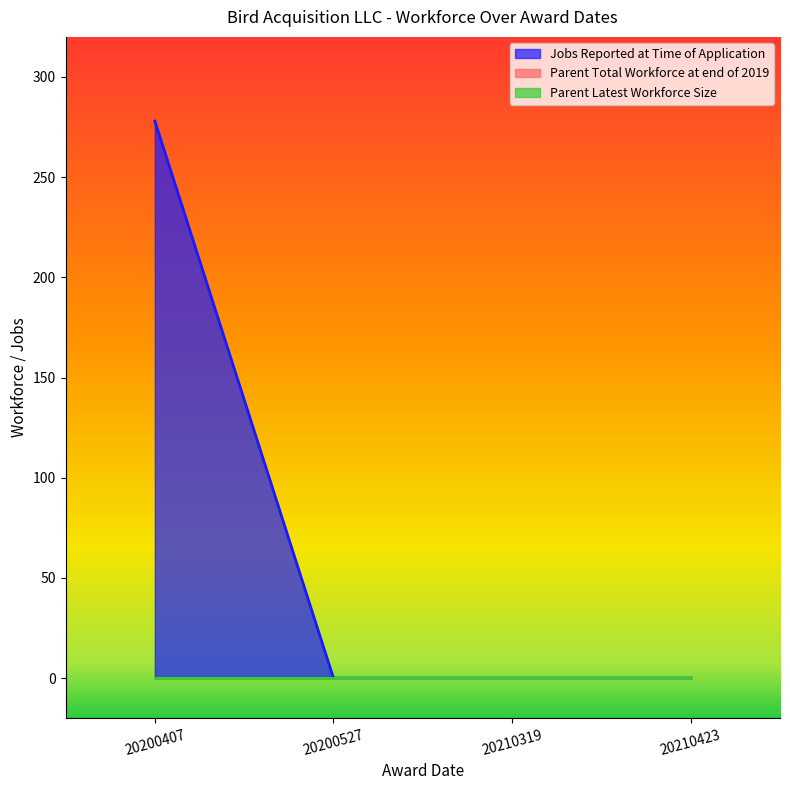

How many series are shown in this chart?

3